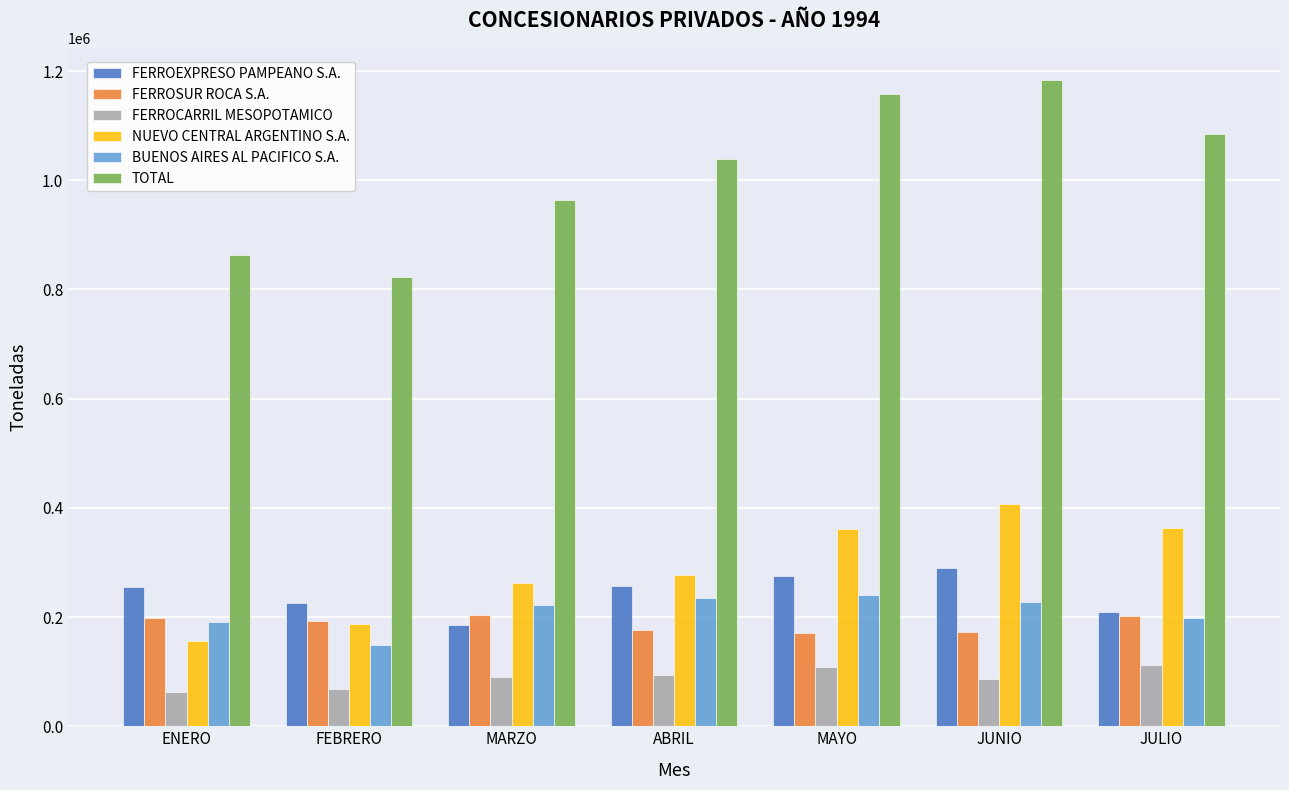

List the labels in order of TOTAL value, smallest first.

FEBRERO, ENERO, MARZO, ABRIL, JULIO, MAYO, JUNIO